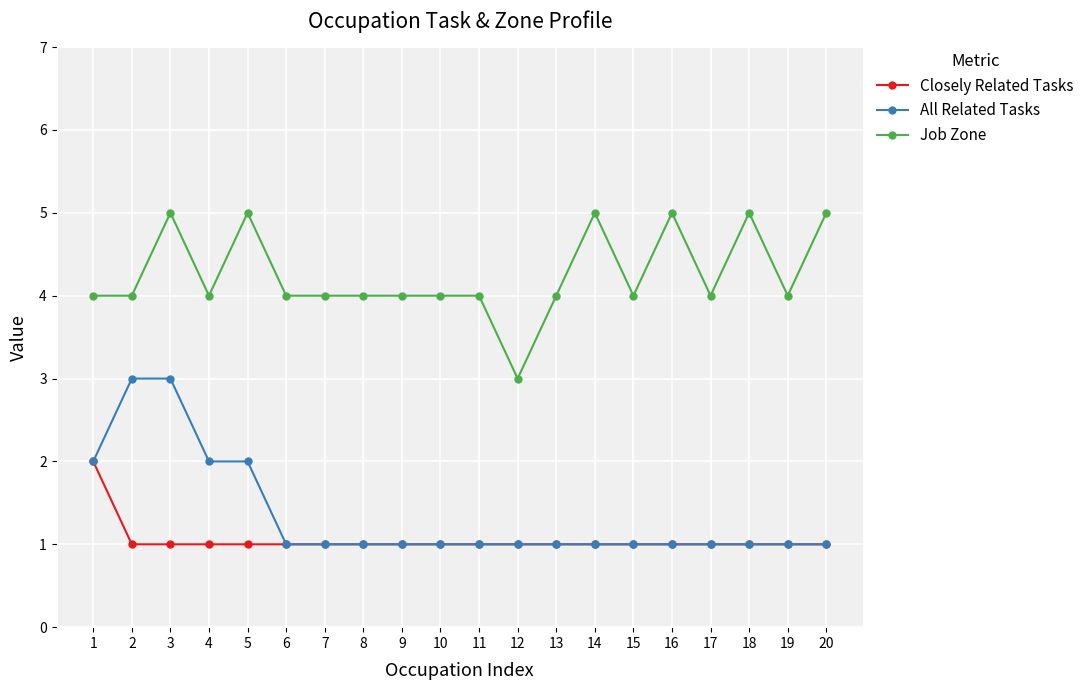

What is the sum of all Closely Related Tasks values?

21